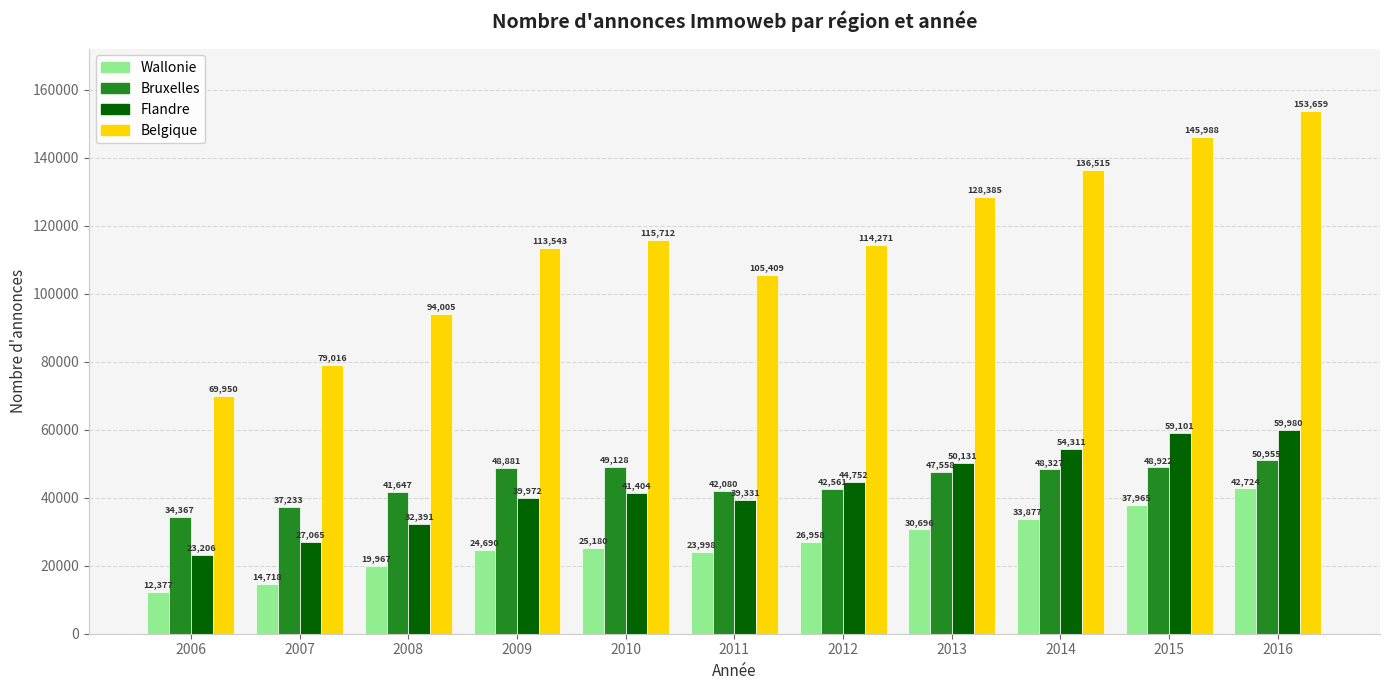

How many Wallonie values are between 19967 and 33877?

7